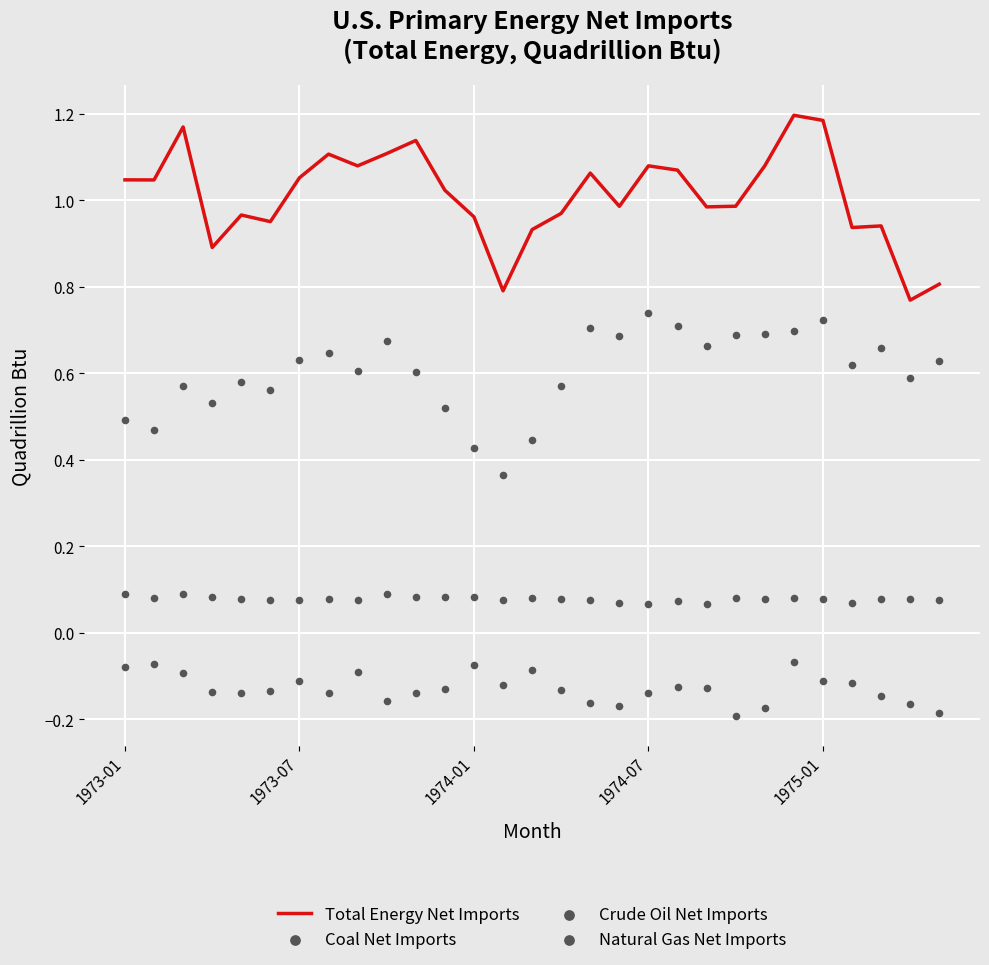

True or false: Total Energy Net Imports has a value of 1.9 at 1975-01.

False